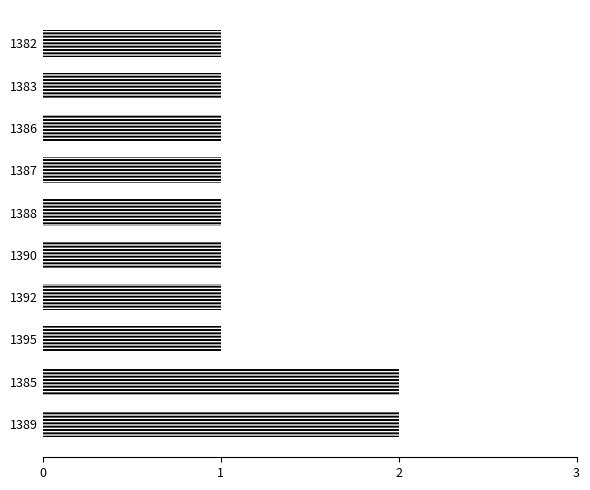

How many categories are shown in the chart?

10